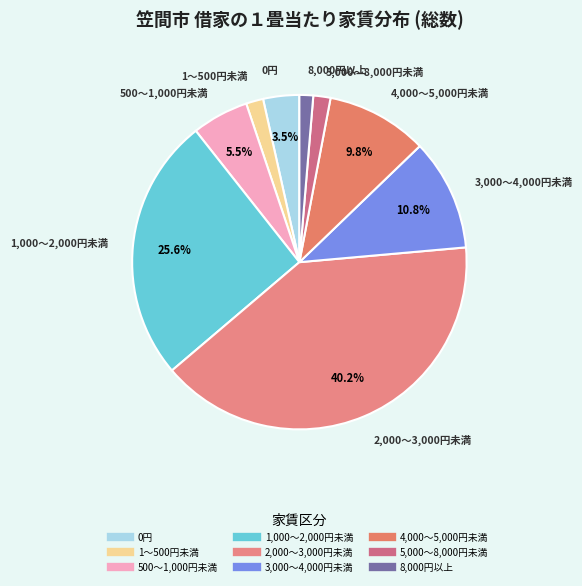

What is the smallest slice in the pie chart?

8,000円以上